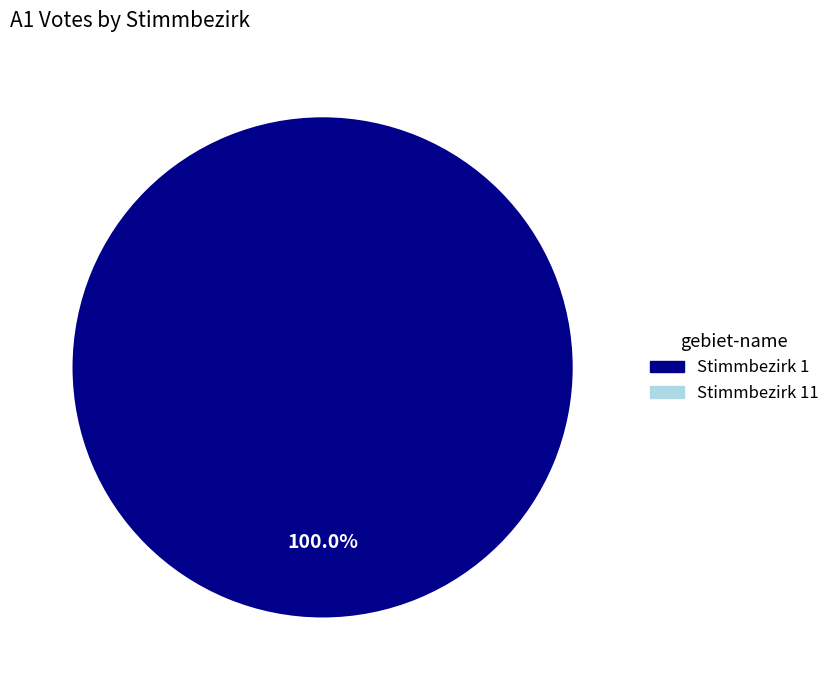

Is there a majority slice in this chart?

Yes